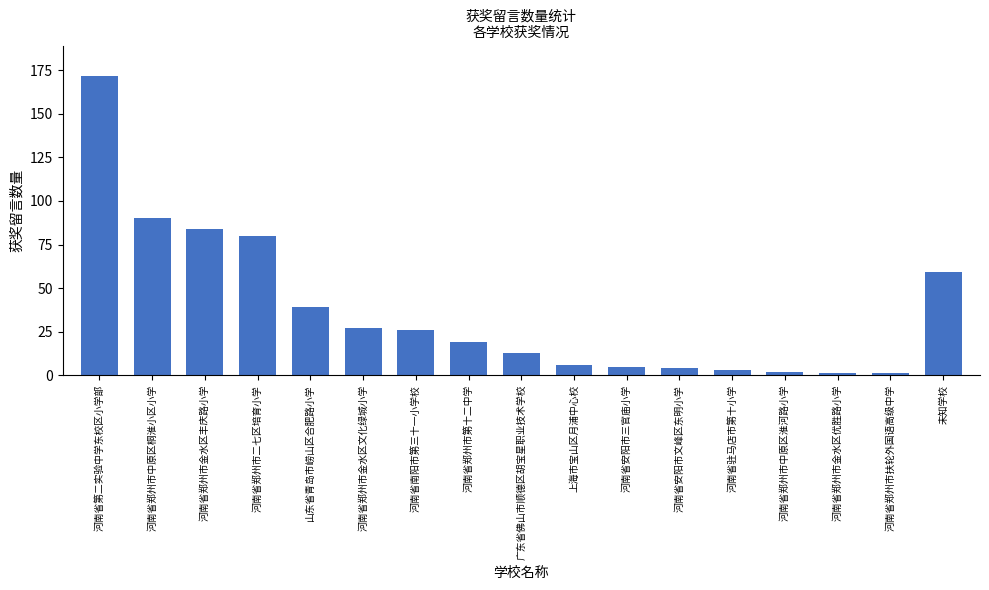

What is the greatest value displayed?

172